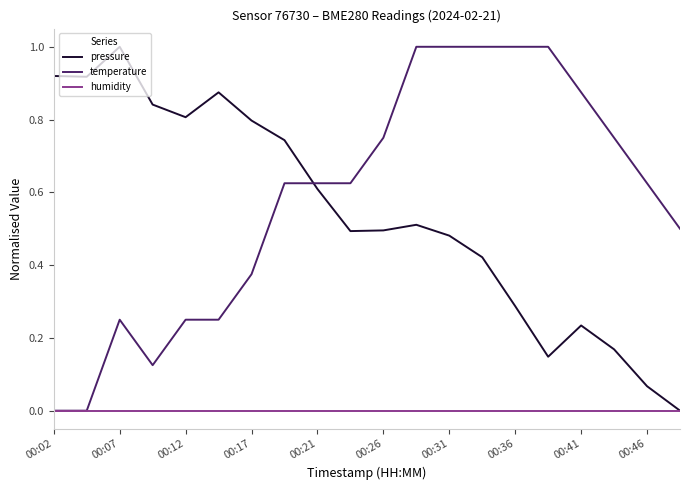

True or false: temperature and pressure cross at least once.

True